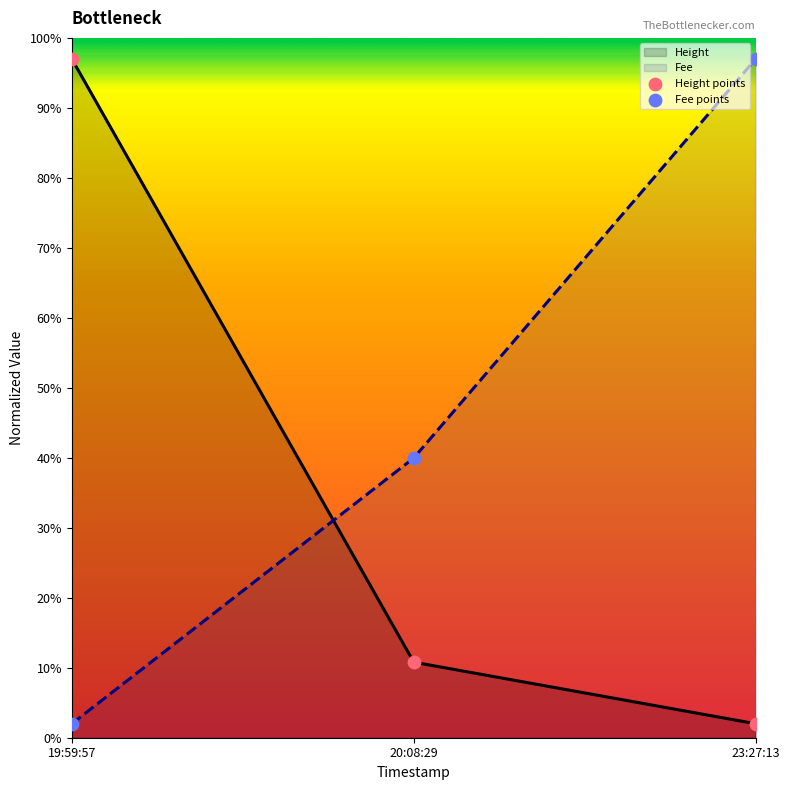

Which series reaches the maximum Y coordinate?

Height